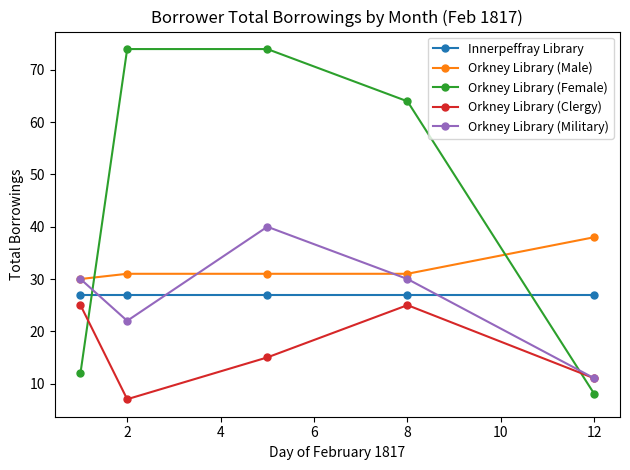

What is the minimum value shown in the chart?

7